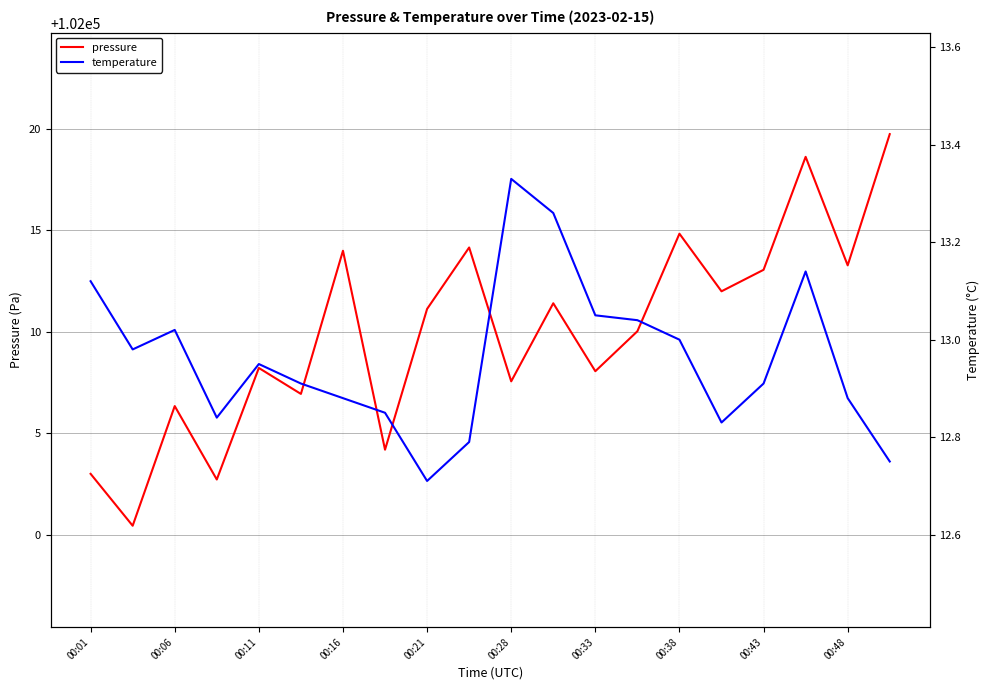

Rank the series by their maximum value, from highest to lowest.

pressure, temperature